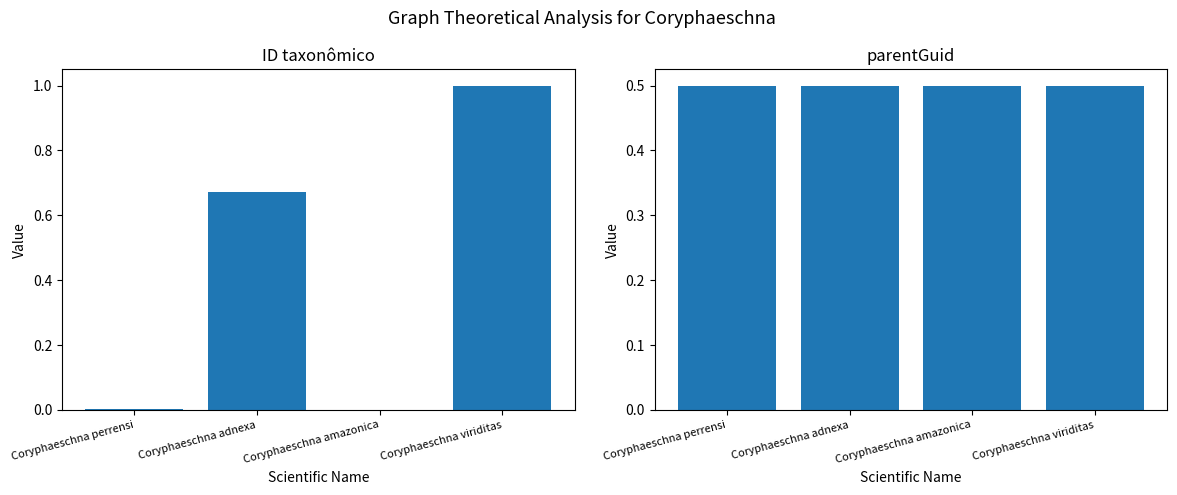

What are all the series names shown in the legend?

ID taxonômico, parentGuid